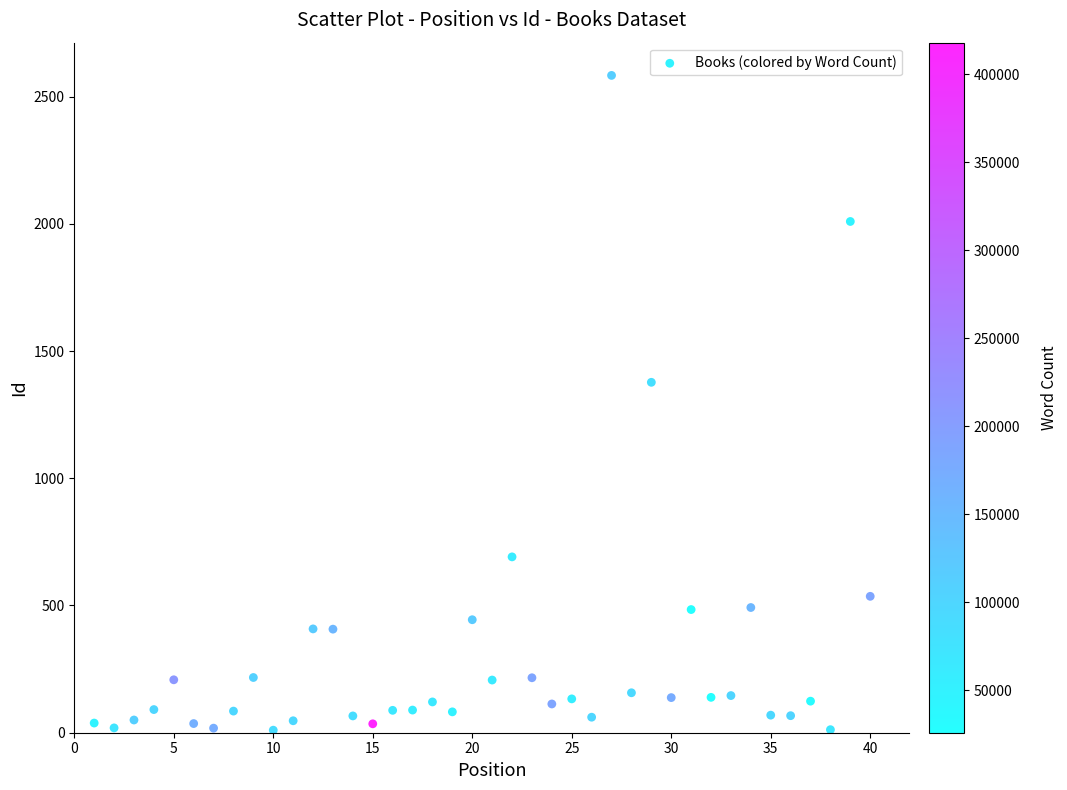

What is the range of X values (max minus min)?

39